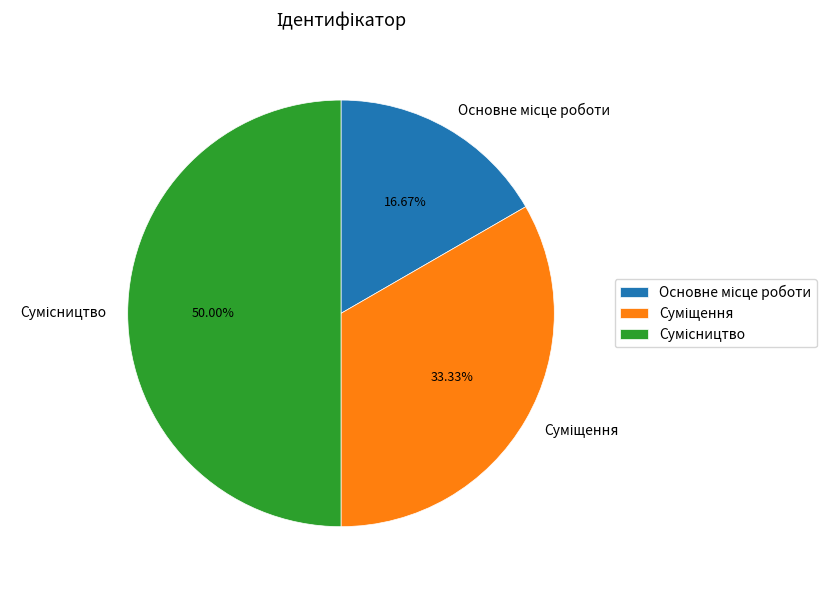

The Основне місце роботи slice represents 17% of the pie. True or false?

True